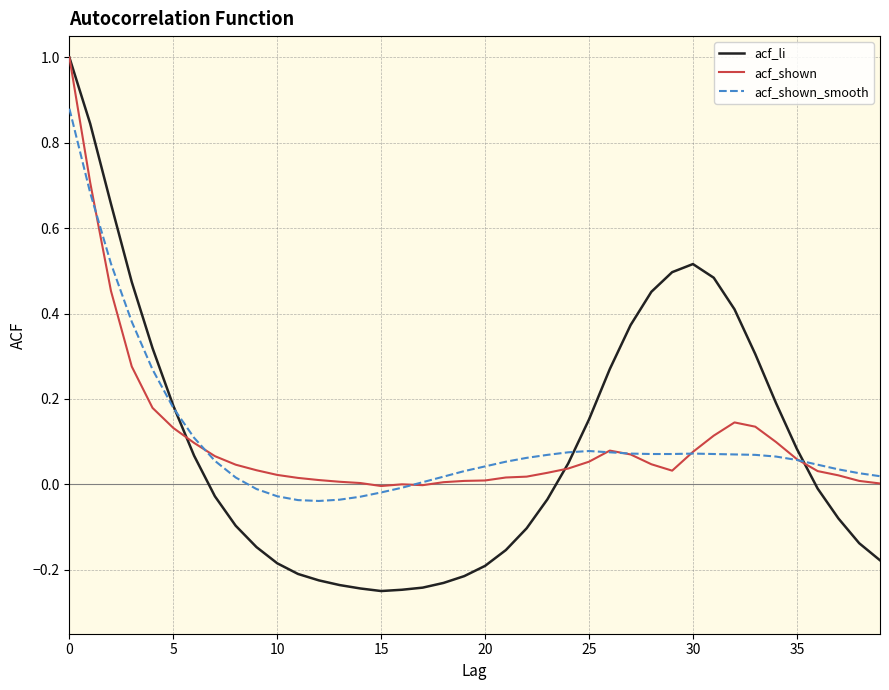

Which series has the largest range (max minus min)?

acf_li